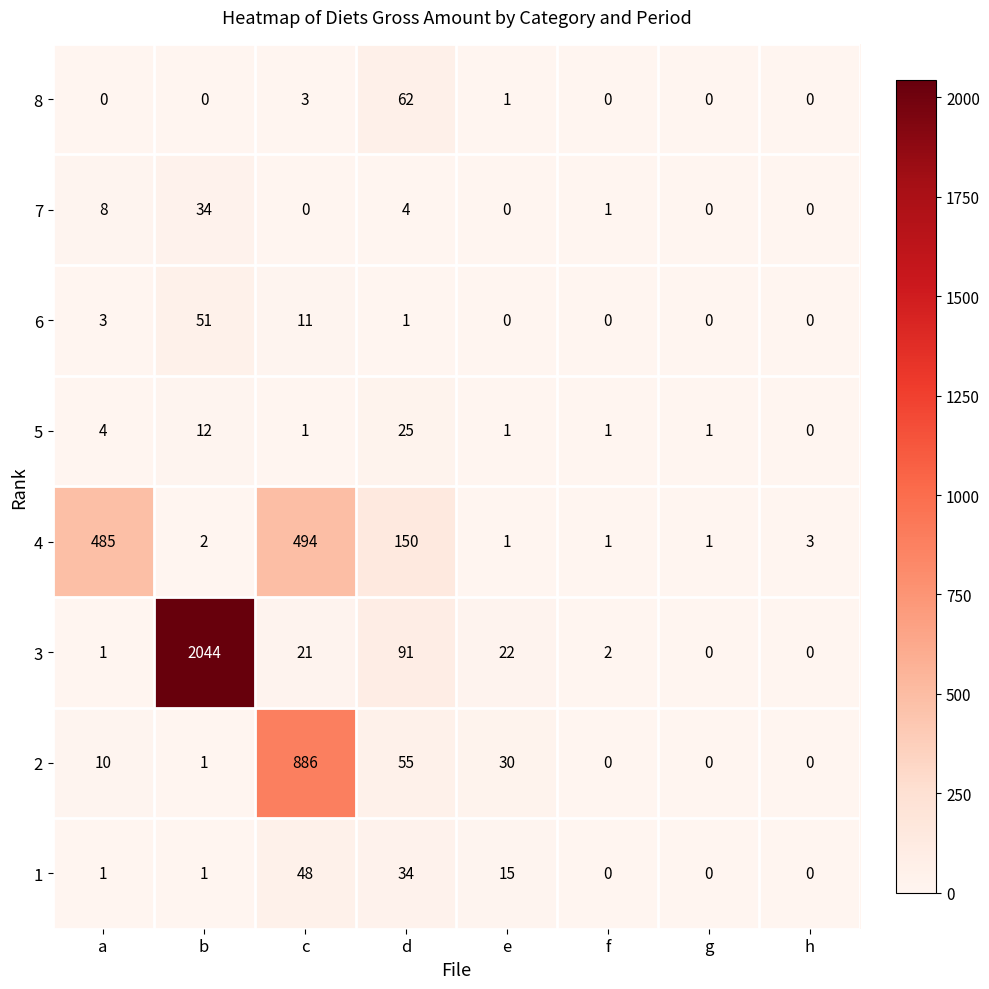

Count the number of data series in this chart.

8